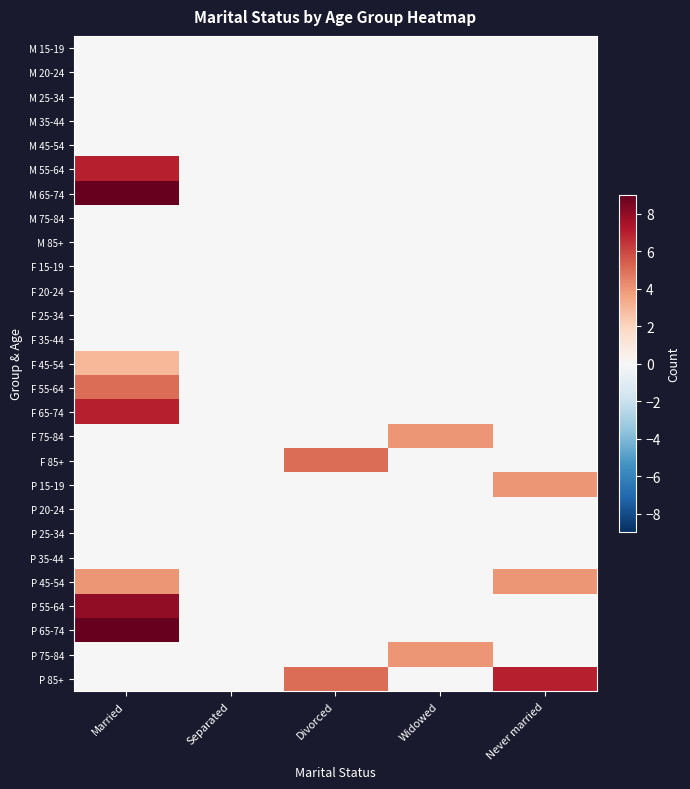

Which has a higher value, Never married or Divorced?

Never married